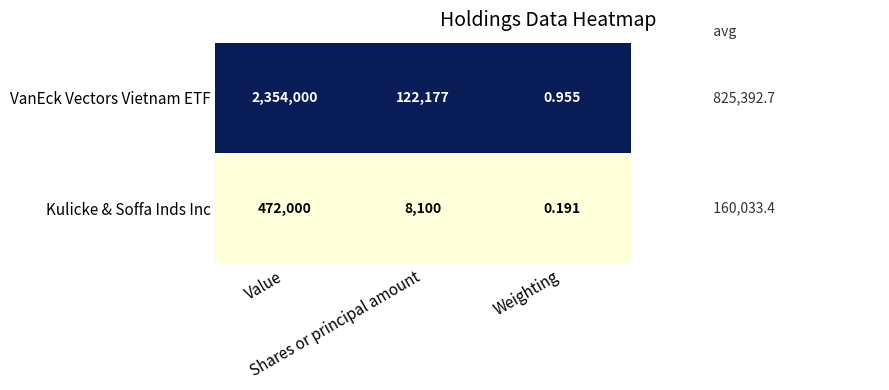

Which series changed the most between Shares or principal amount and Weighting?

VanEck Vectors Vietnam ETF